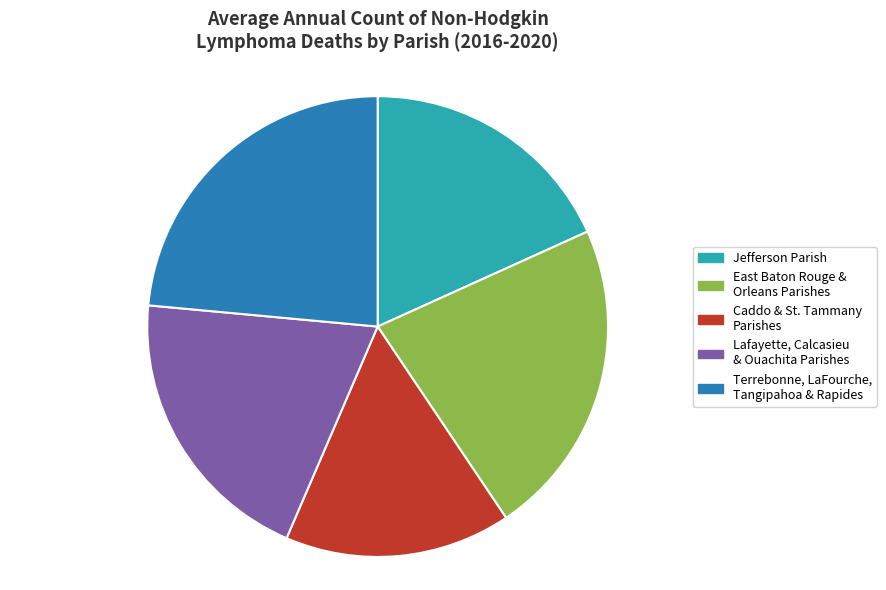

Is the sum of Jefferson Parish and East Baton Rouge & Orleans Parishes greater than half?

No